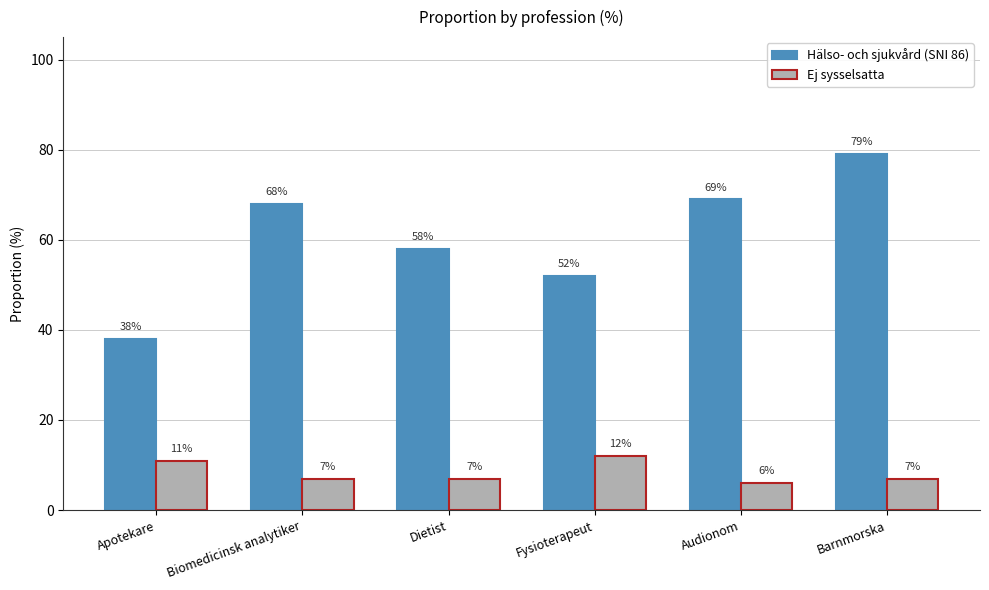

Is the value of Ej sysselsatta at Dietist greater than the value of Hälso- och sjukvård (SNI 86) at Apotekare?

No